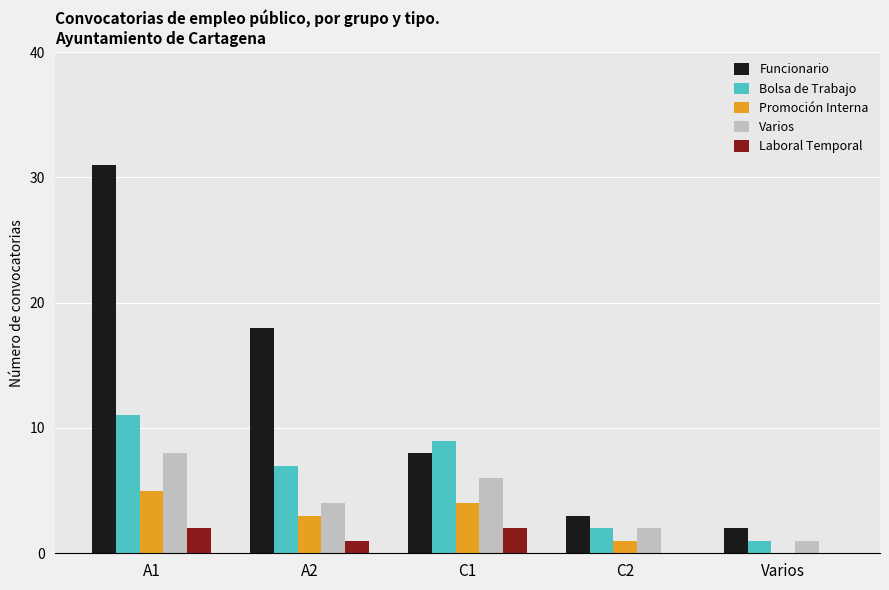

Is it true that Promoción Interna equals 4 at C1?

True